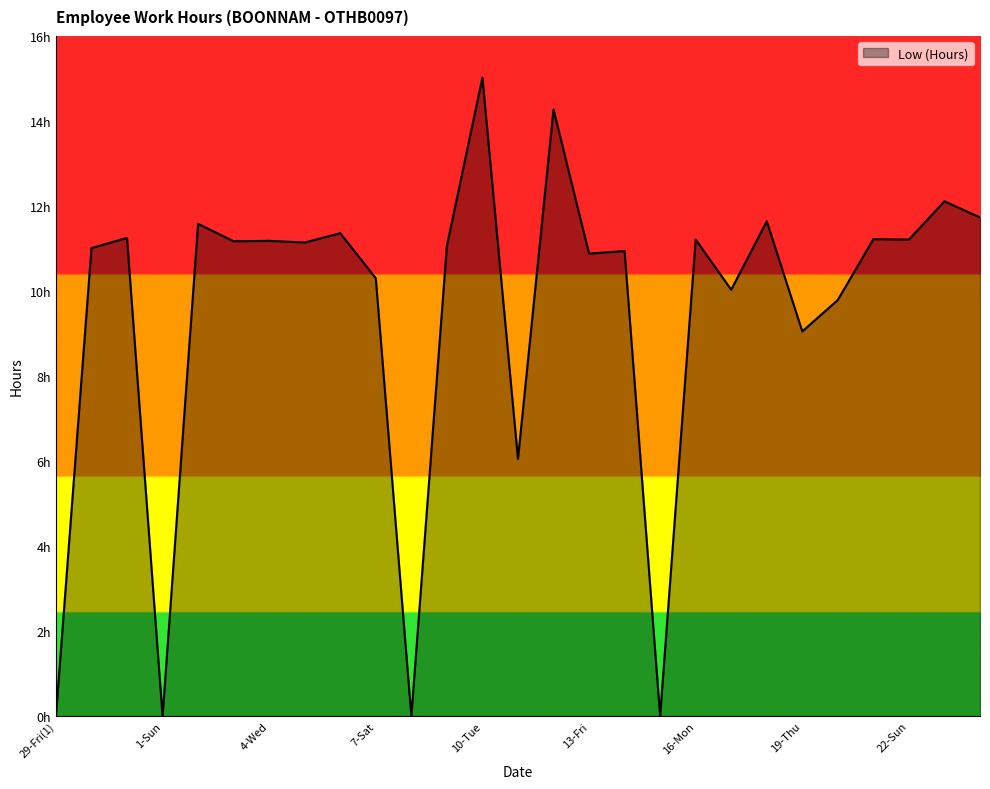

Is this an area chart (filled region under the line)?

Yes